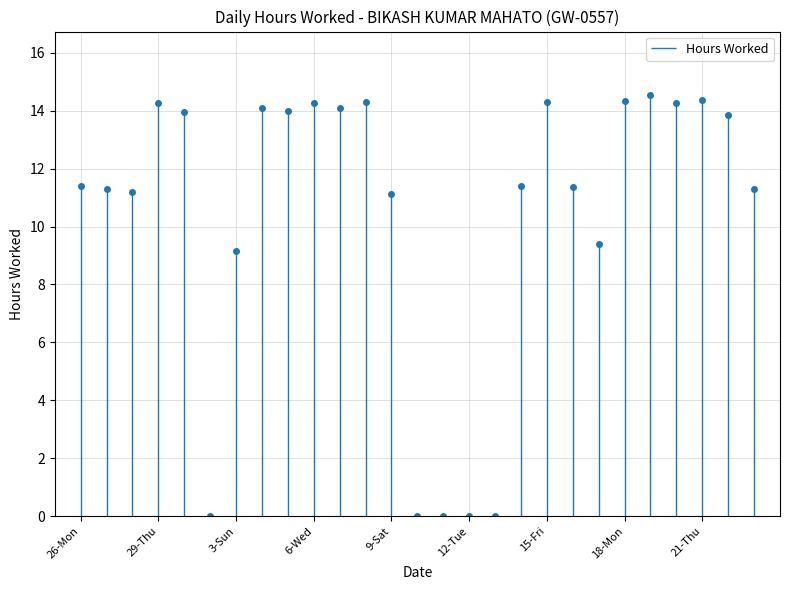

At which category does the chart reach its minimum across all series?

2-Sat